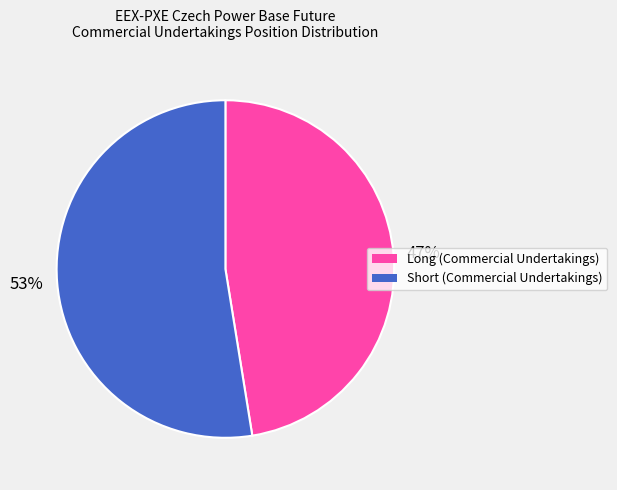

What percentage is the Long (Commercial Undertakings) slice, to the nearest percent?

47%